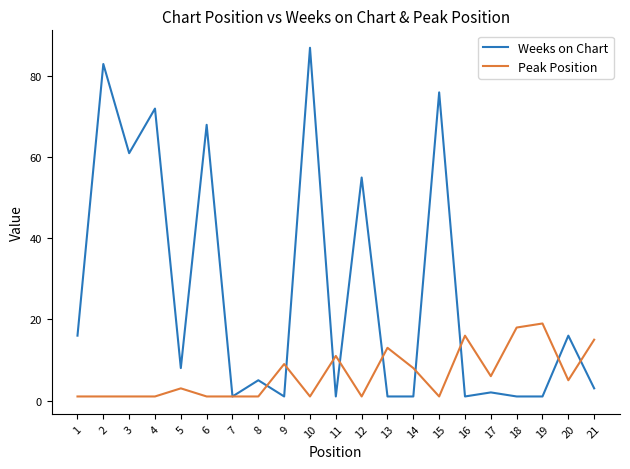

Which series ends up on top after the final intersection of Weeks on Chart and Peak Position?

Peak Position